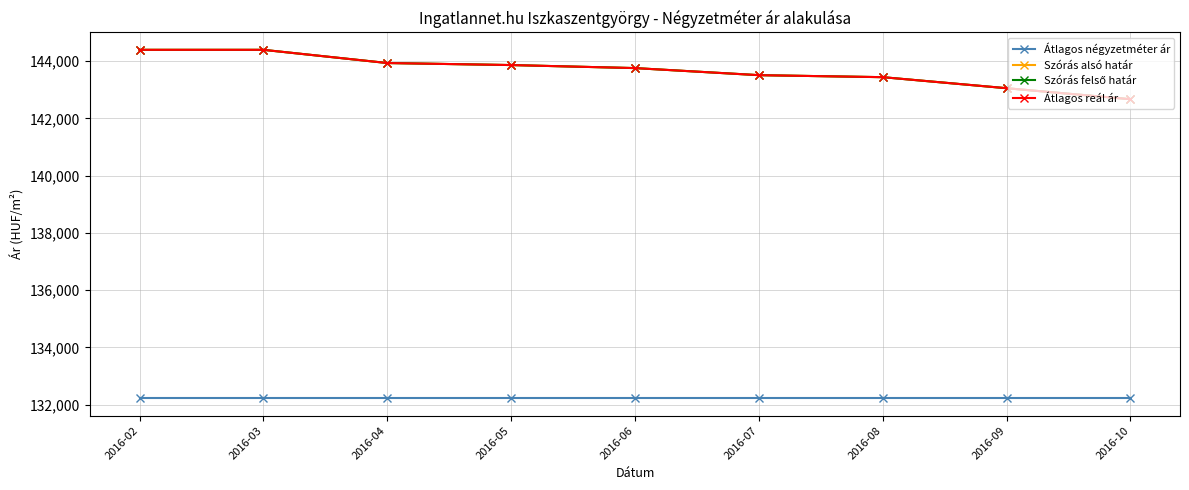

What is the value of the Átlagos reál ár point at the 1st from the left?

144393